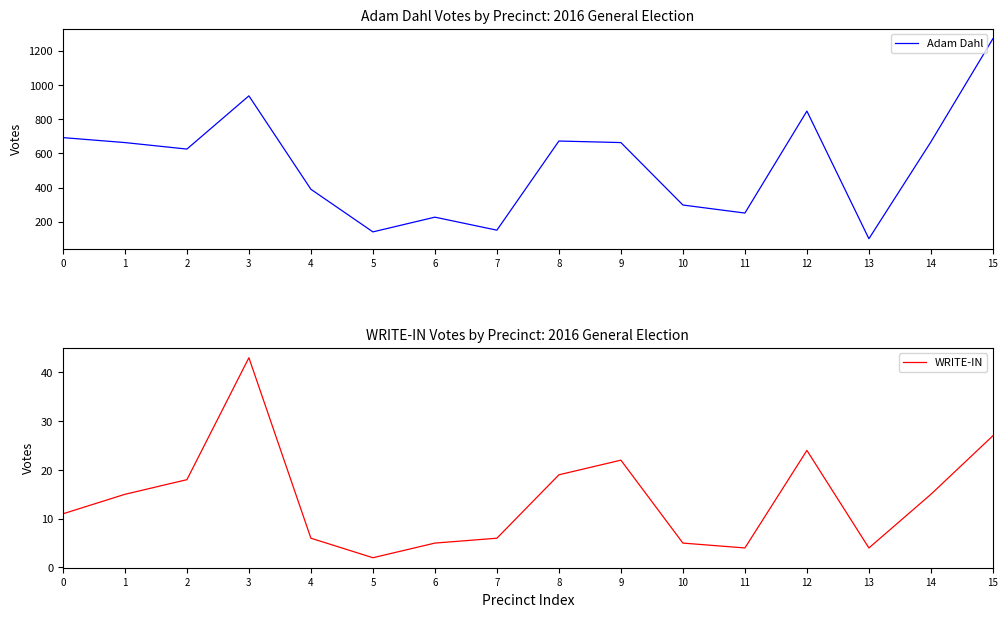

The WRITE-IN series shows 4 at 7. True or false?

False